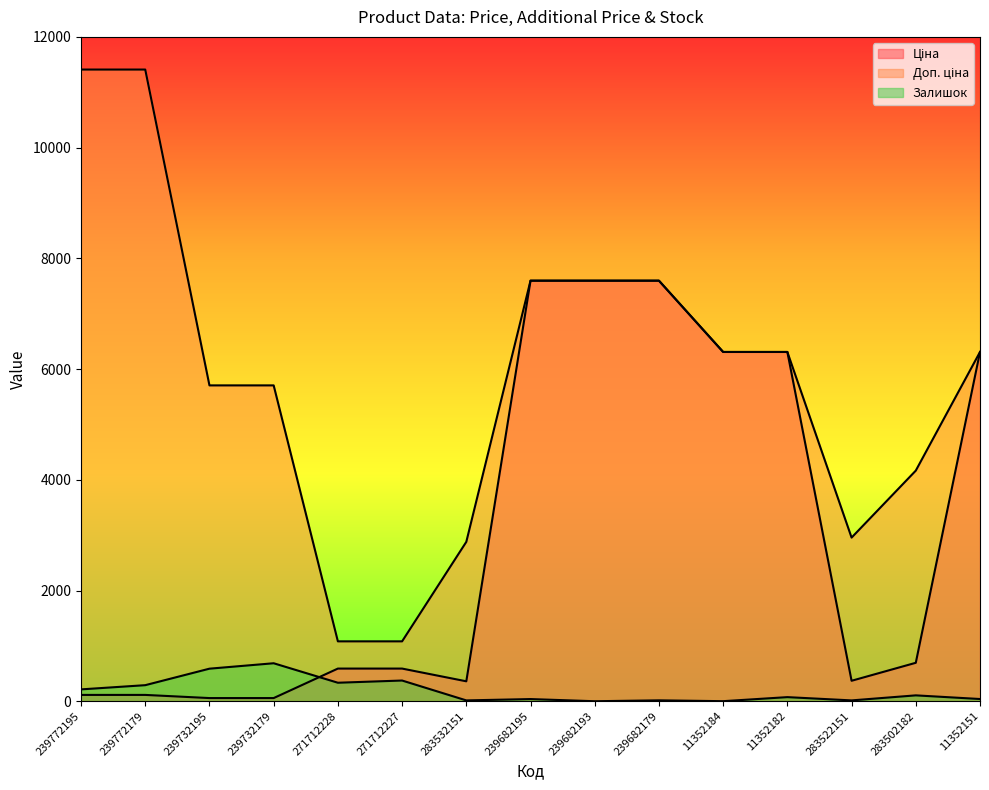

What is the total value across all series at 11352182?

12691.5